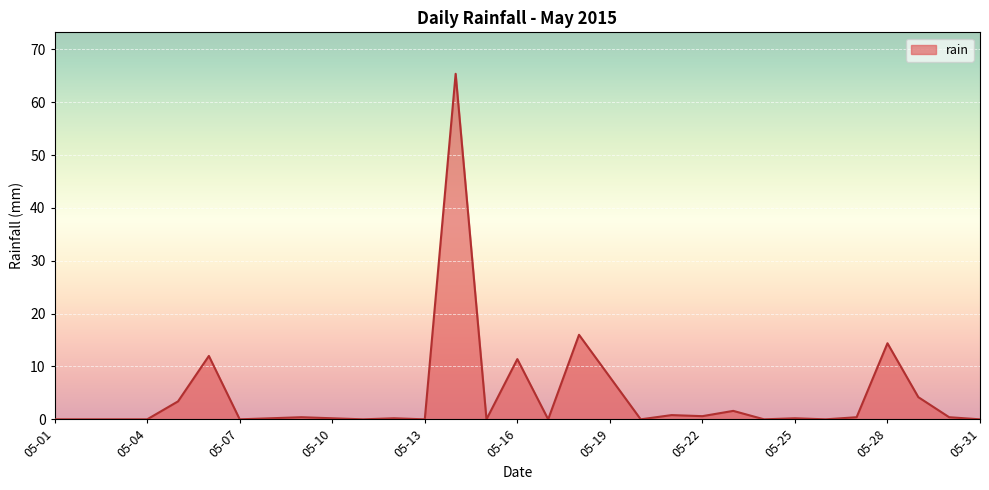

What is the maximum value shown in the chart?

65.4